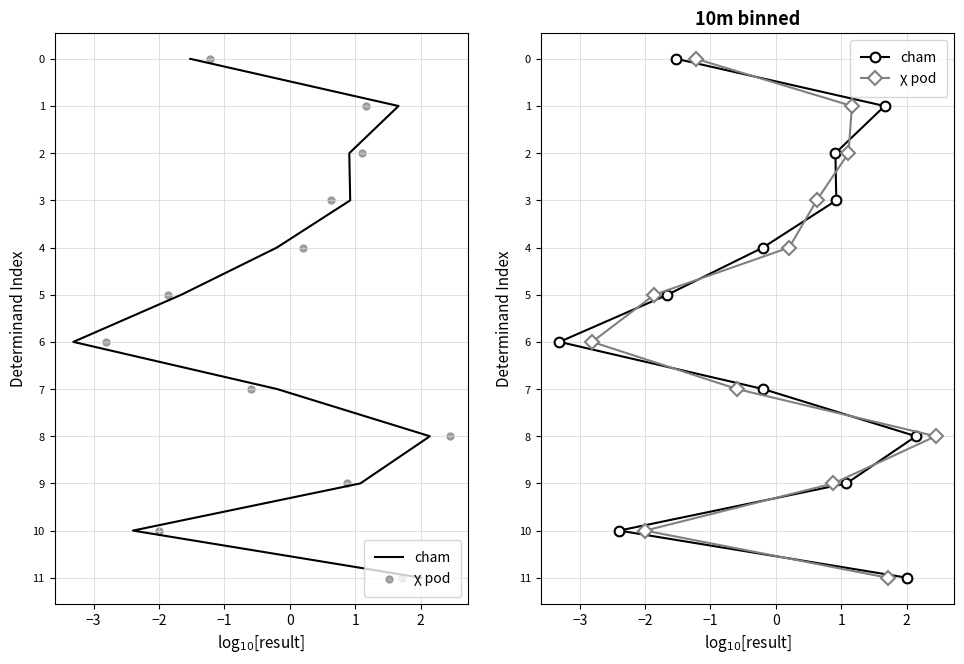

What are all the series names shown in the legend?

cham, χ pod